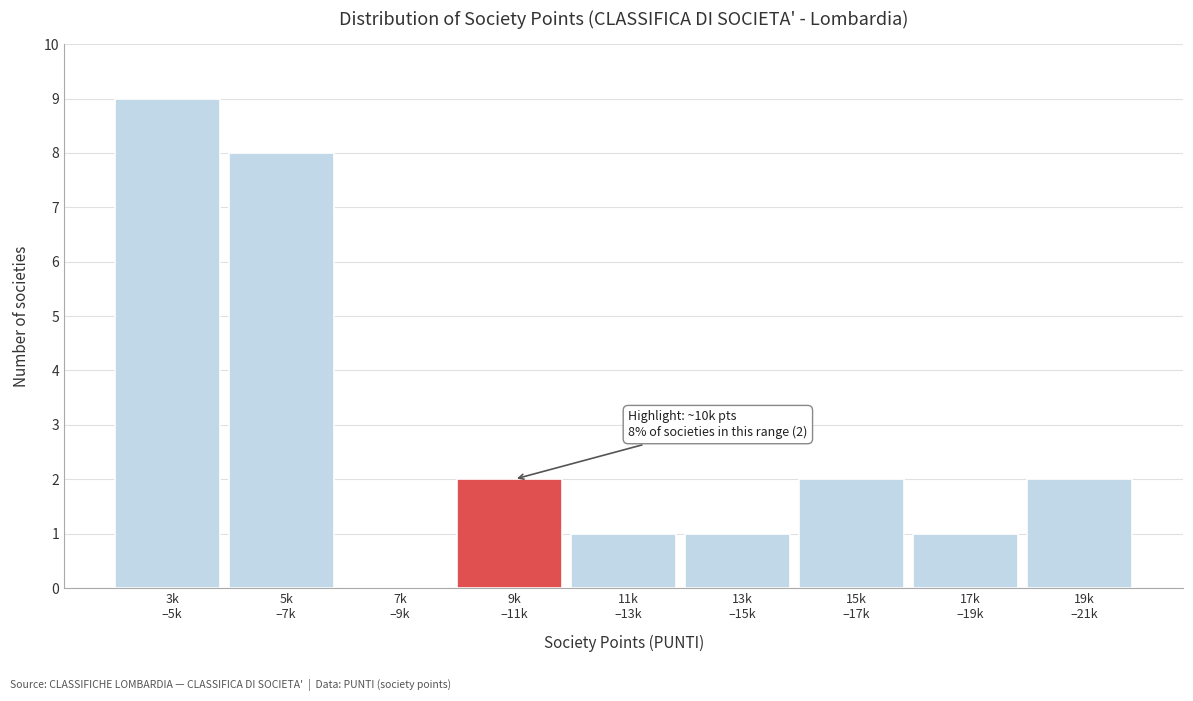

What is the maximum value shown in the chart?

9